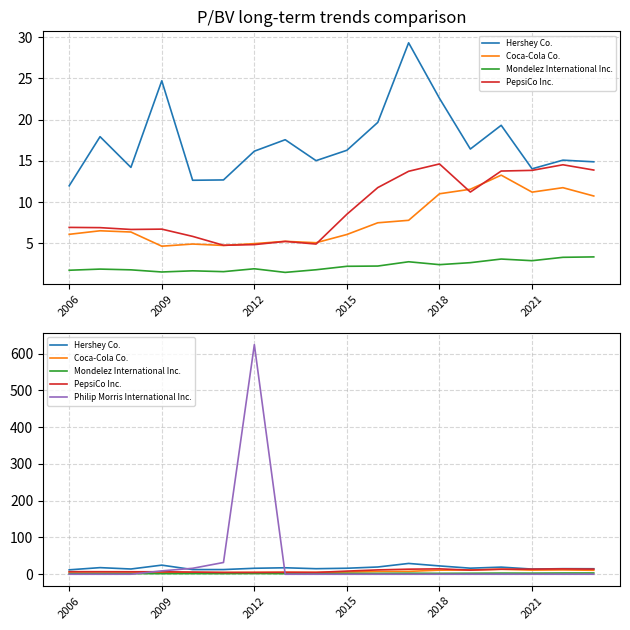

How many data points does each series have?

18